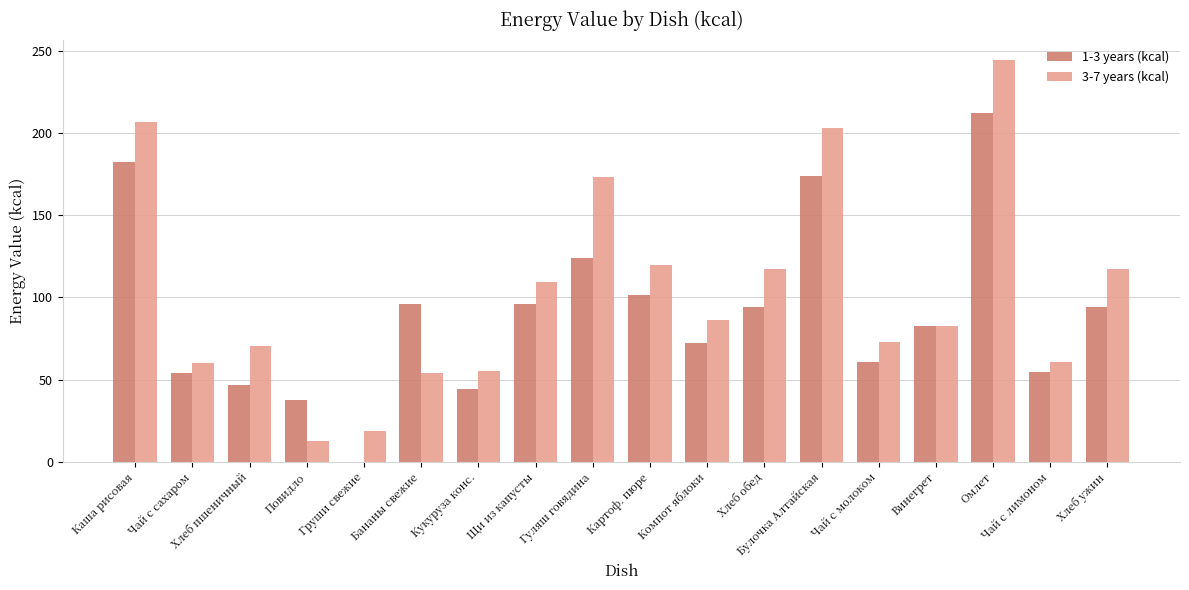

Is it true that 1-3 years (kcal) equals 37.4 at Повидло?

True